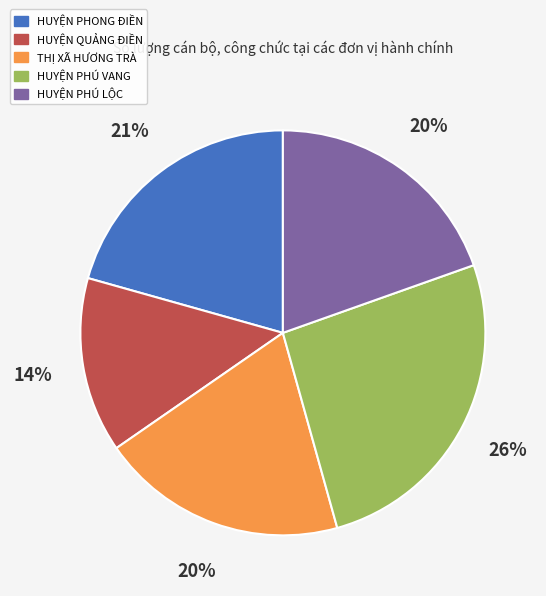

Which slice is the largest?

HUYỆN PHÚ VANG